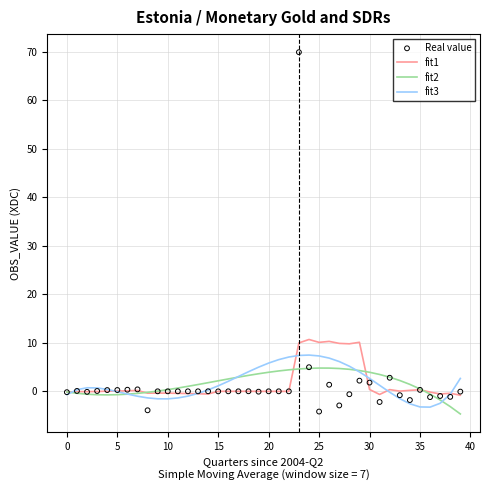

What is the maximum value for fit2?

4.8